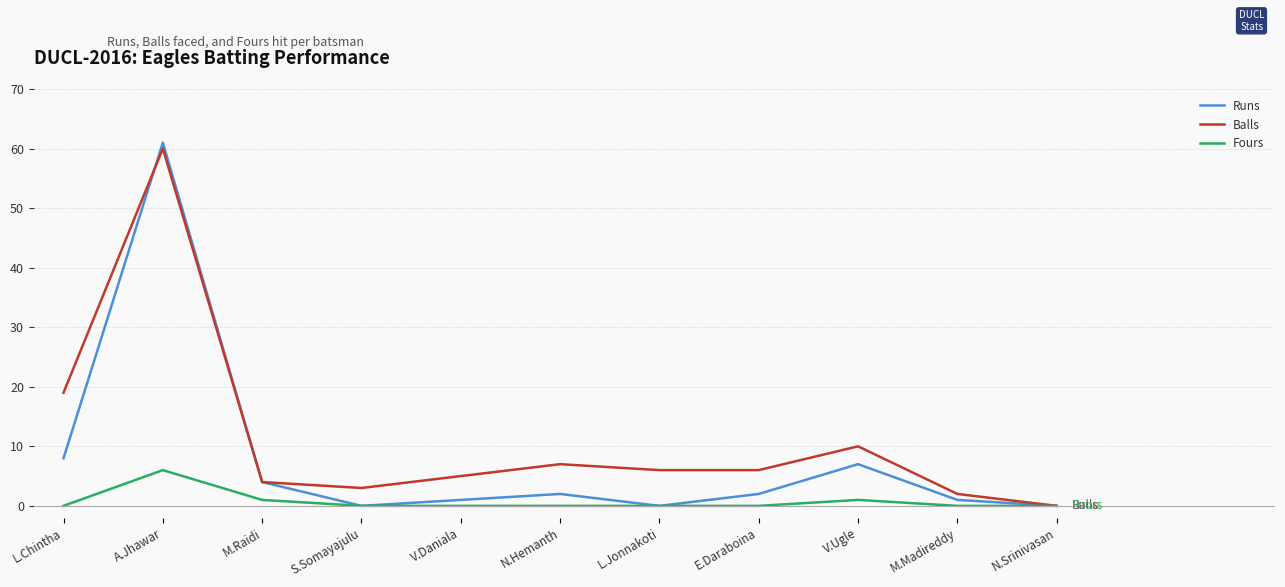

At how many categories does at least one series exceed 50?

1